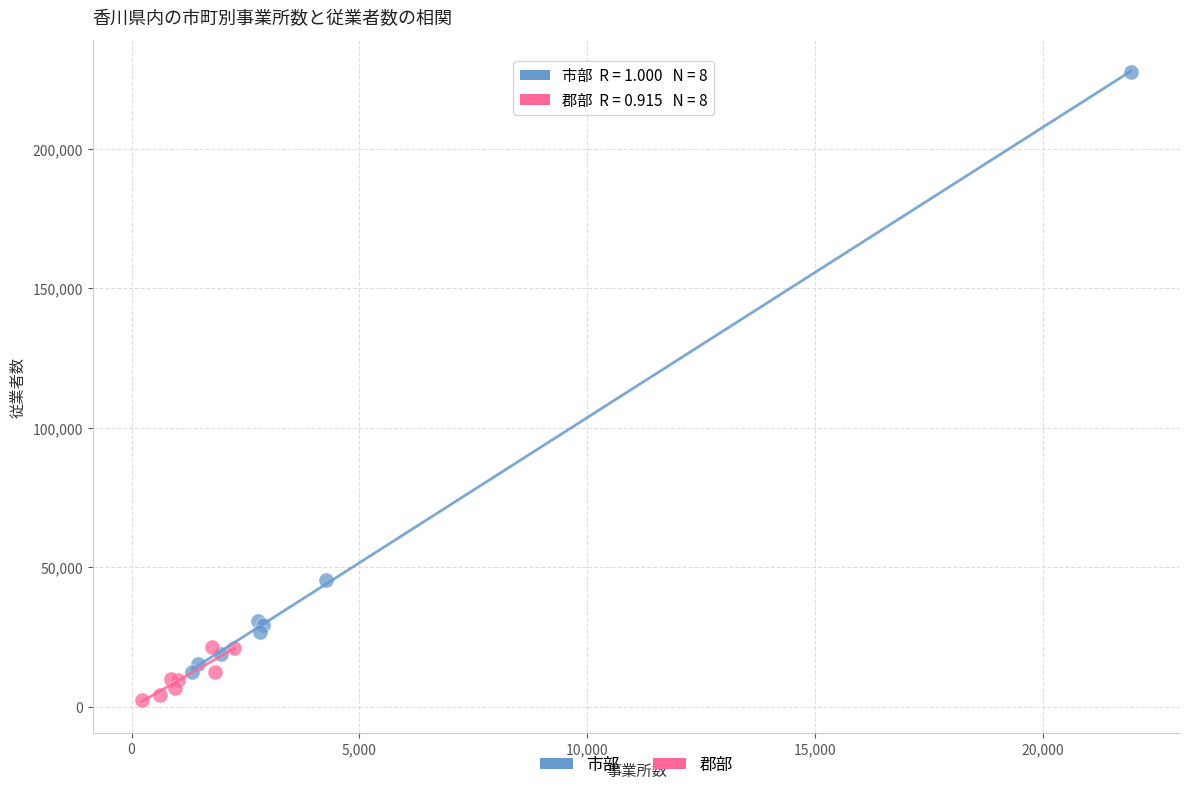

Which series contains the highest Y value?

市部